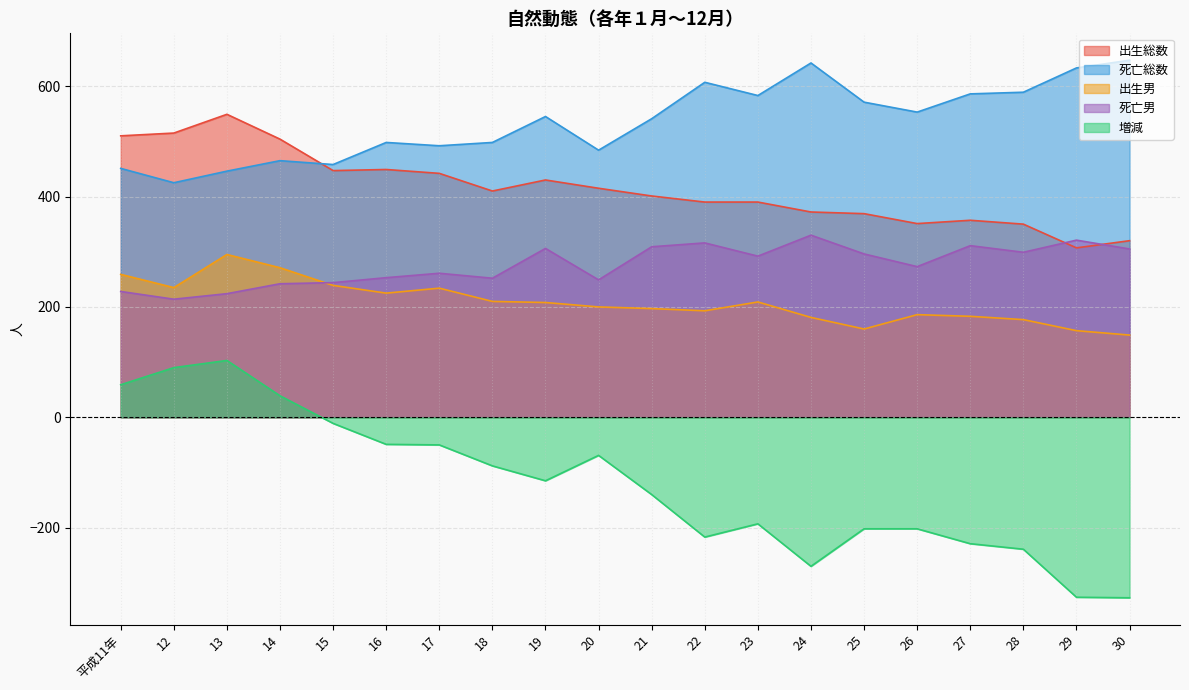

Between 平成11年 and 29, which is larger?

平成11年